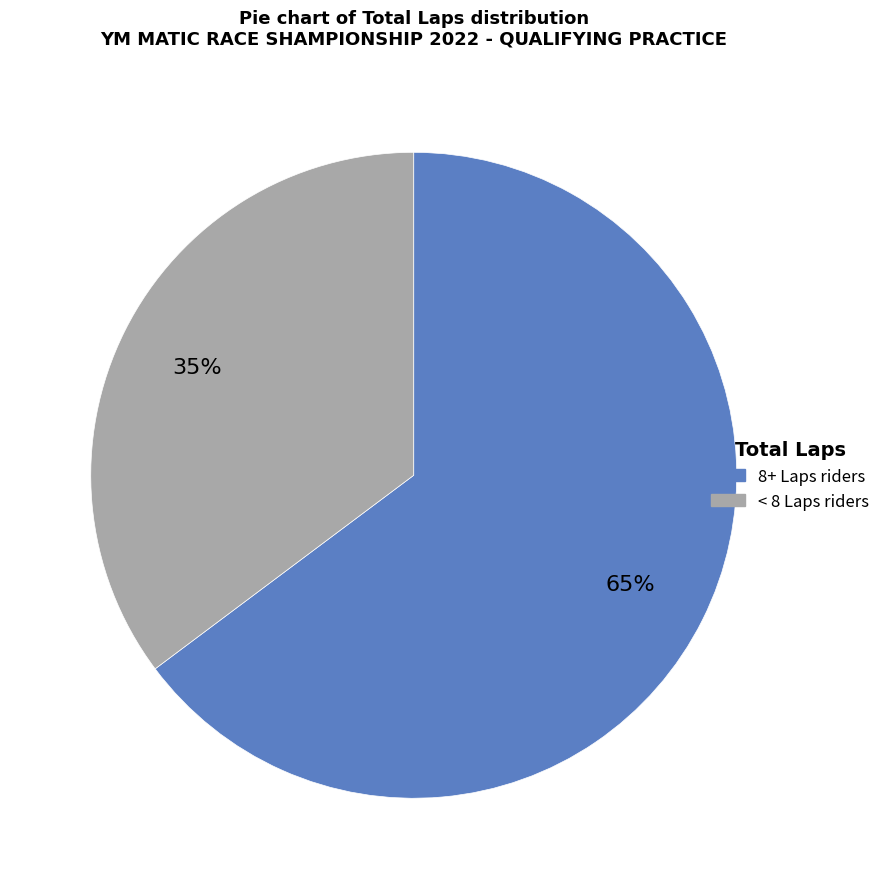

Does any single category account for the majority?

Yes